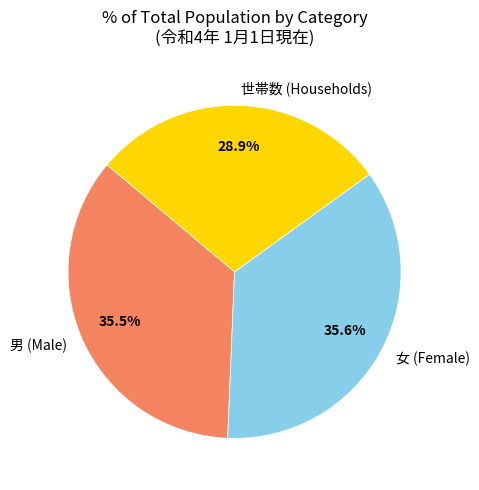

What percentage is NOT represented by 男?

64.5%